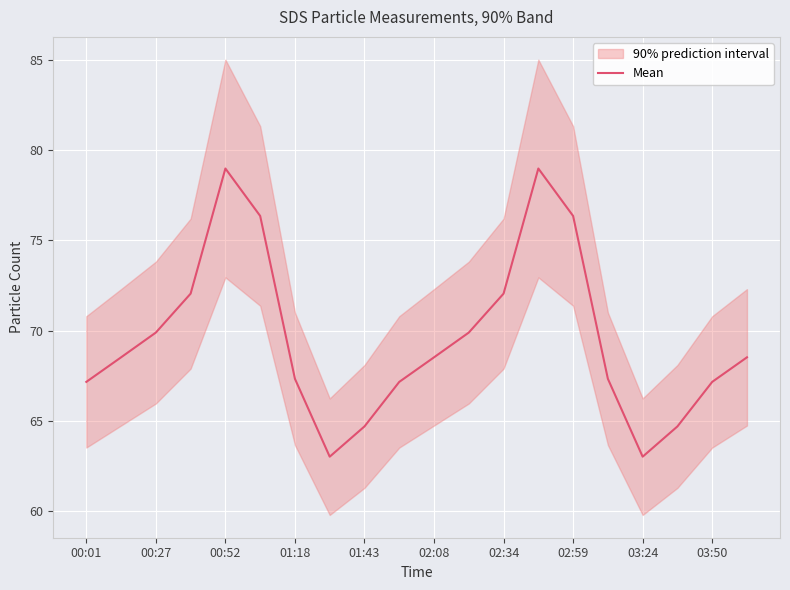

The value of Mean at 03:50 is 67.2. True or false?

True